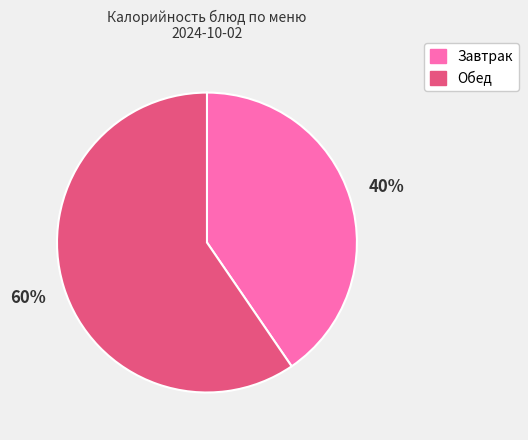

Is there any slice that represents more than half of the pie?

Yes